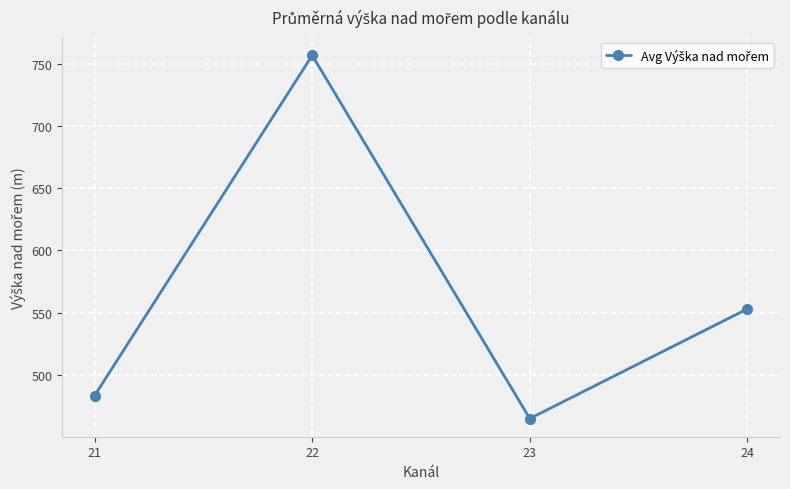

What is the change in value from 21 to 24?

+69.6